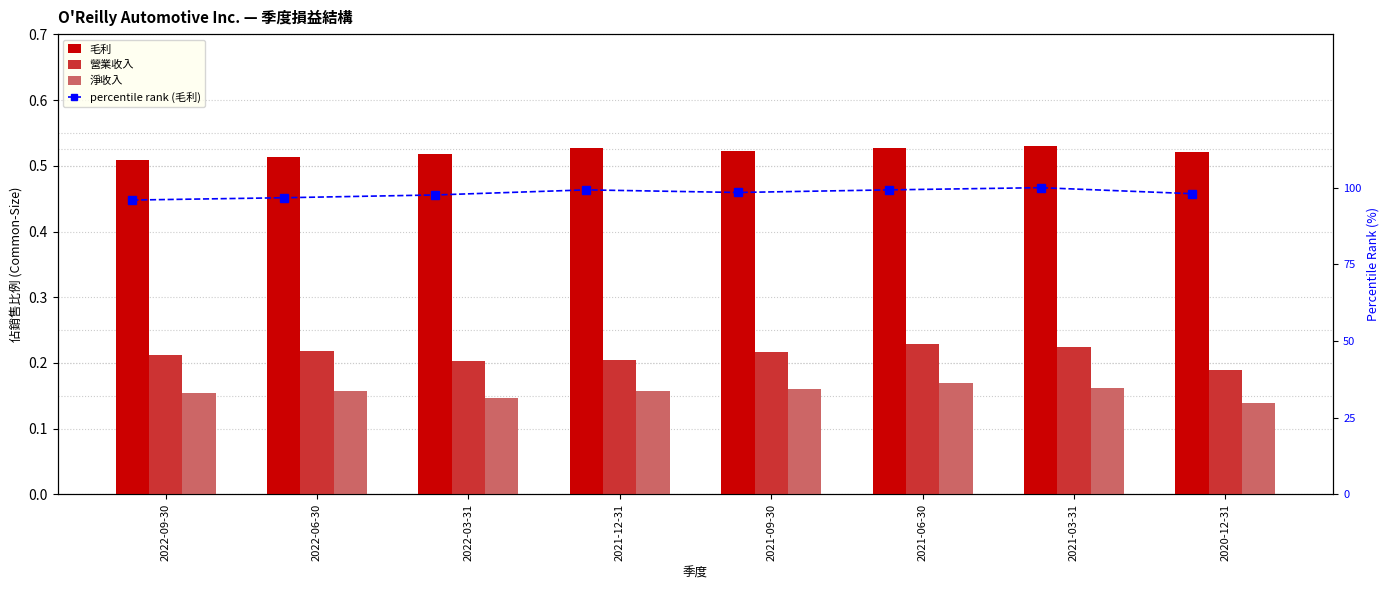

Which has a higher value, 2021-09-30 or 2021-12-31?

2021-12-31